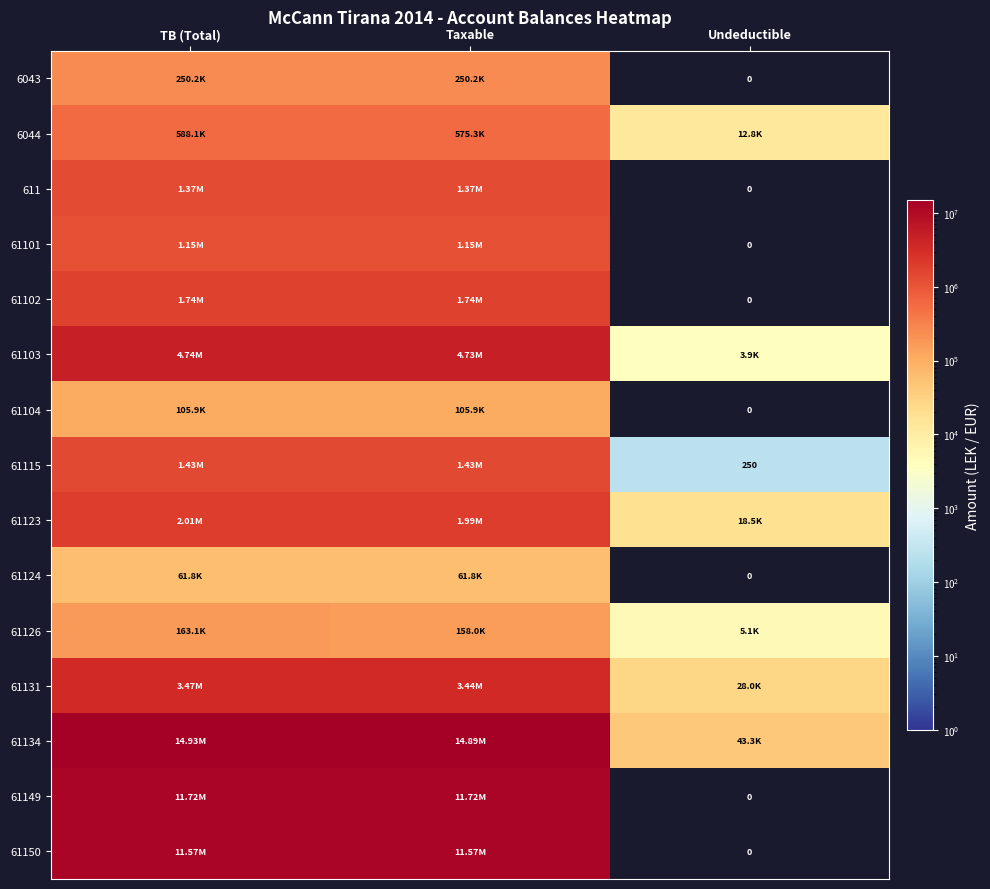

At which category is the sum across all series the highest?

TB (Total)